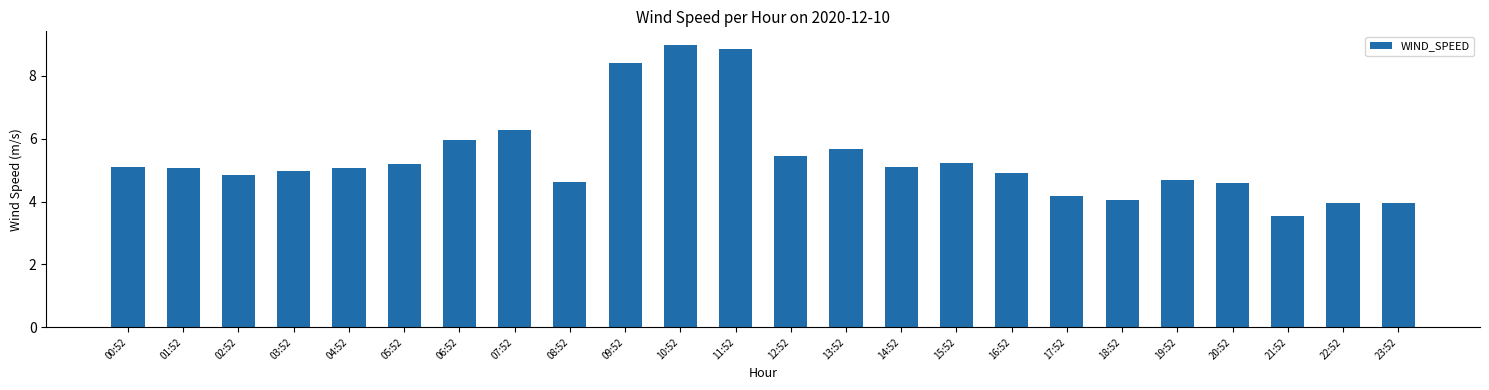

At which label is the value closest to 6?

06:52